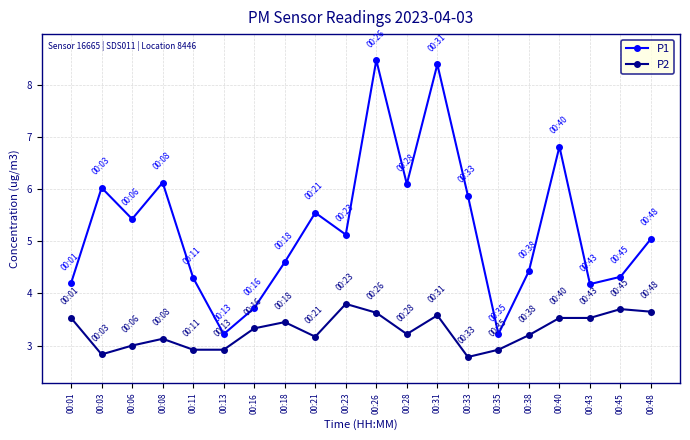

Rank the series by their maximum value, from highest to lowest.

P1, P2